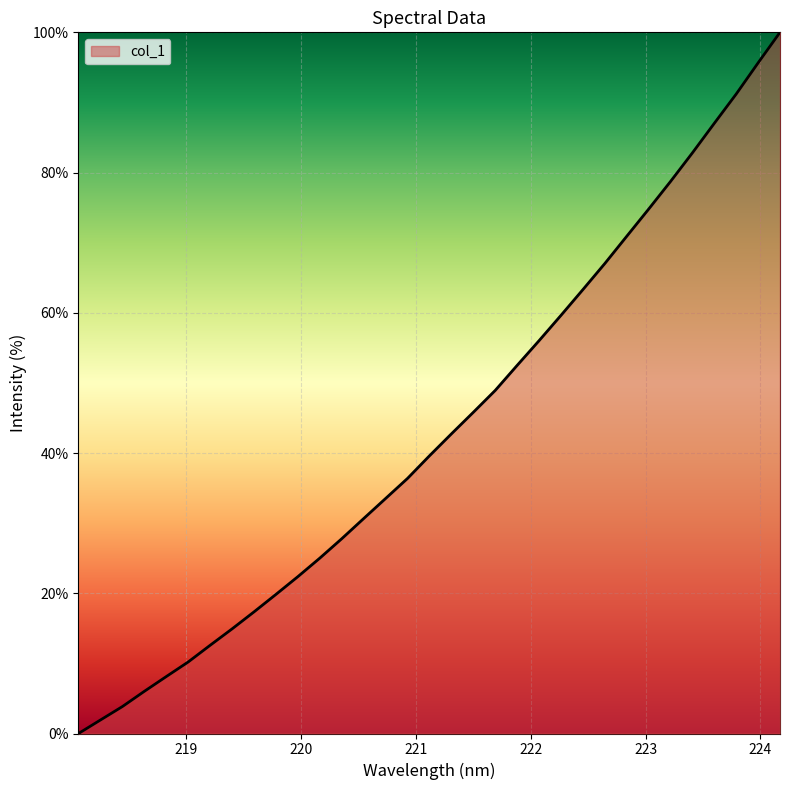

Does the chart have visible grid lines?

Yes